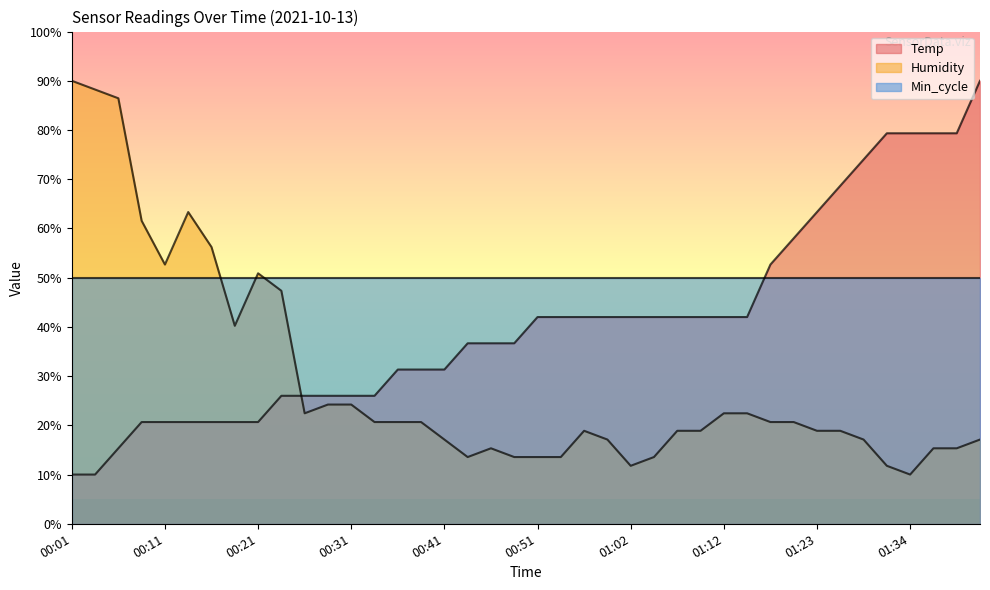

Rank the series by their average value, from lowest to highest.

Humidity, Temp, Min_cycle